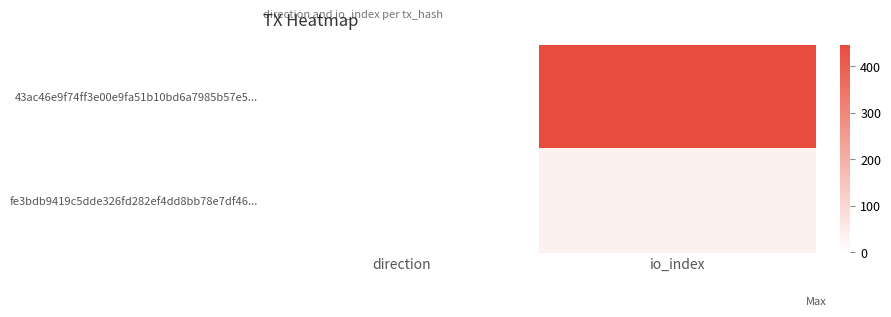

Reading left to right, transcribe all the data shown in this chart.

43ac46e9f74ff3e00e9fa51b10bd6a7985b57e5...: direction=-1	io_index=447
fe3bdb9419c5dde326fd282ef4dd8bb78e7df46...: direction=1	io_index=34